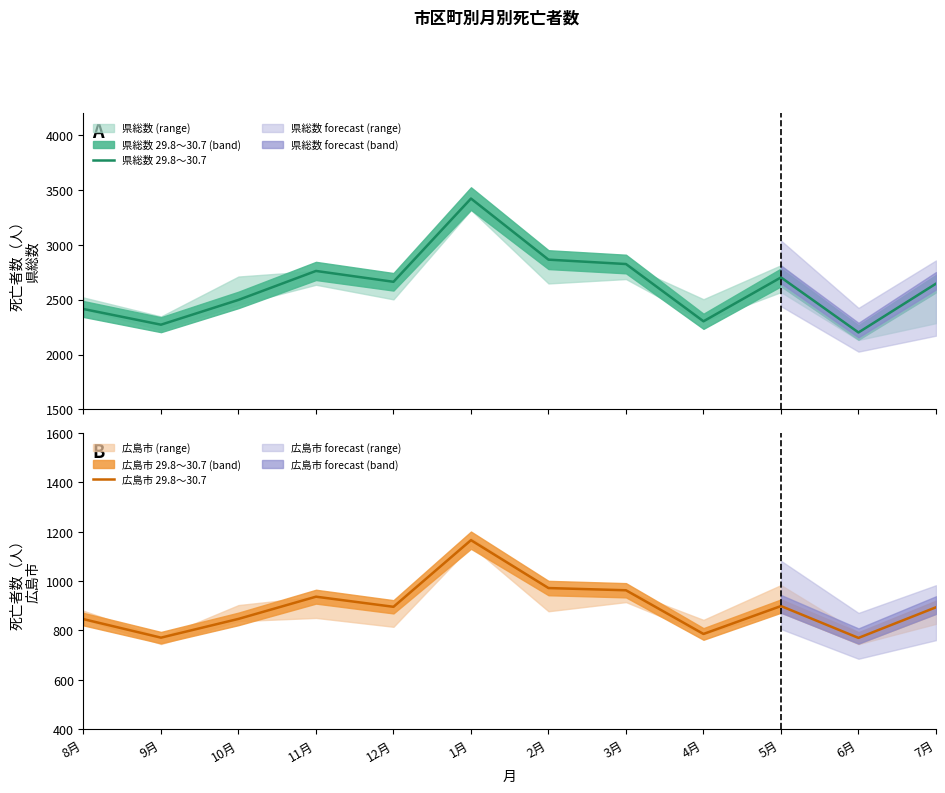

Rank the series by their average value, from highest to lowest.

県総数 29.8～30.7, 広島市 29.8～30.7